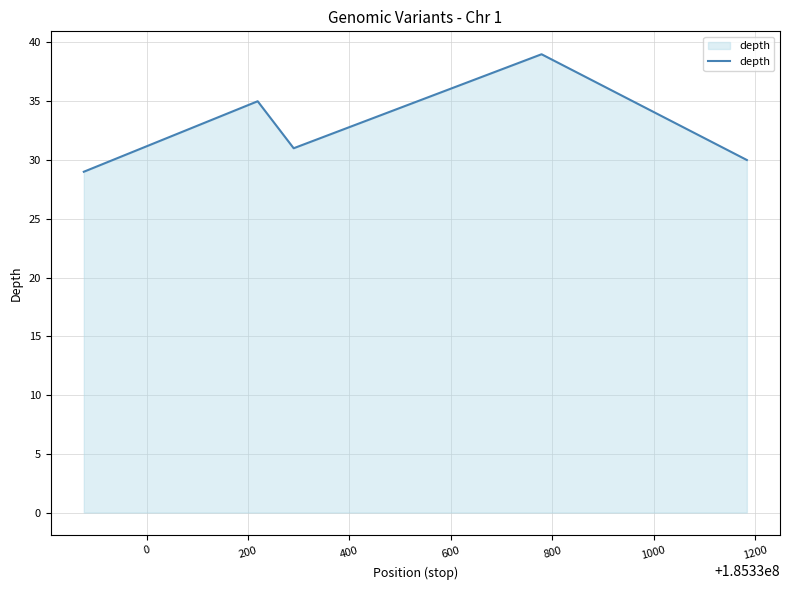

How many interior local peaks (higher than both neighbors) does the data have?

2